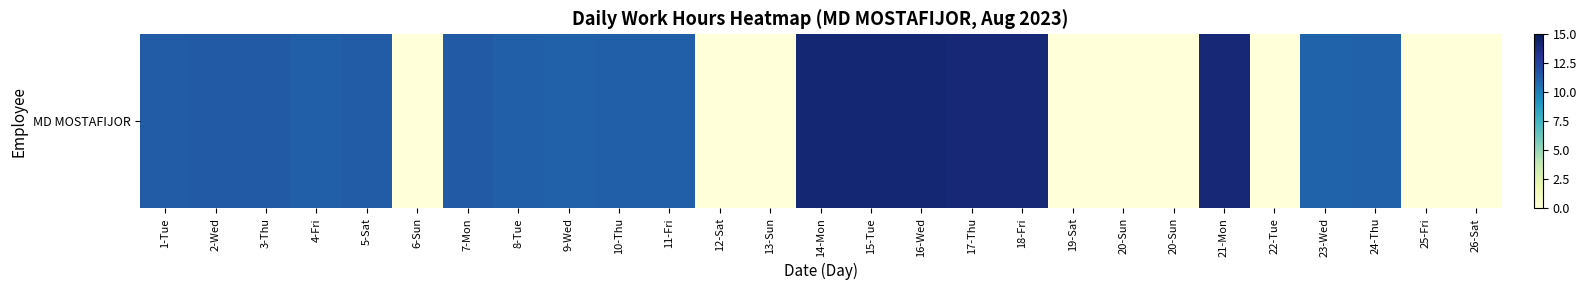

The value at 20-Sun is 0.0. True or false?

True